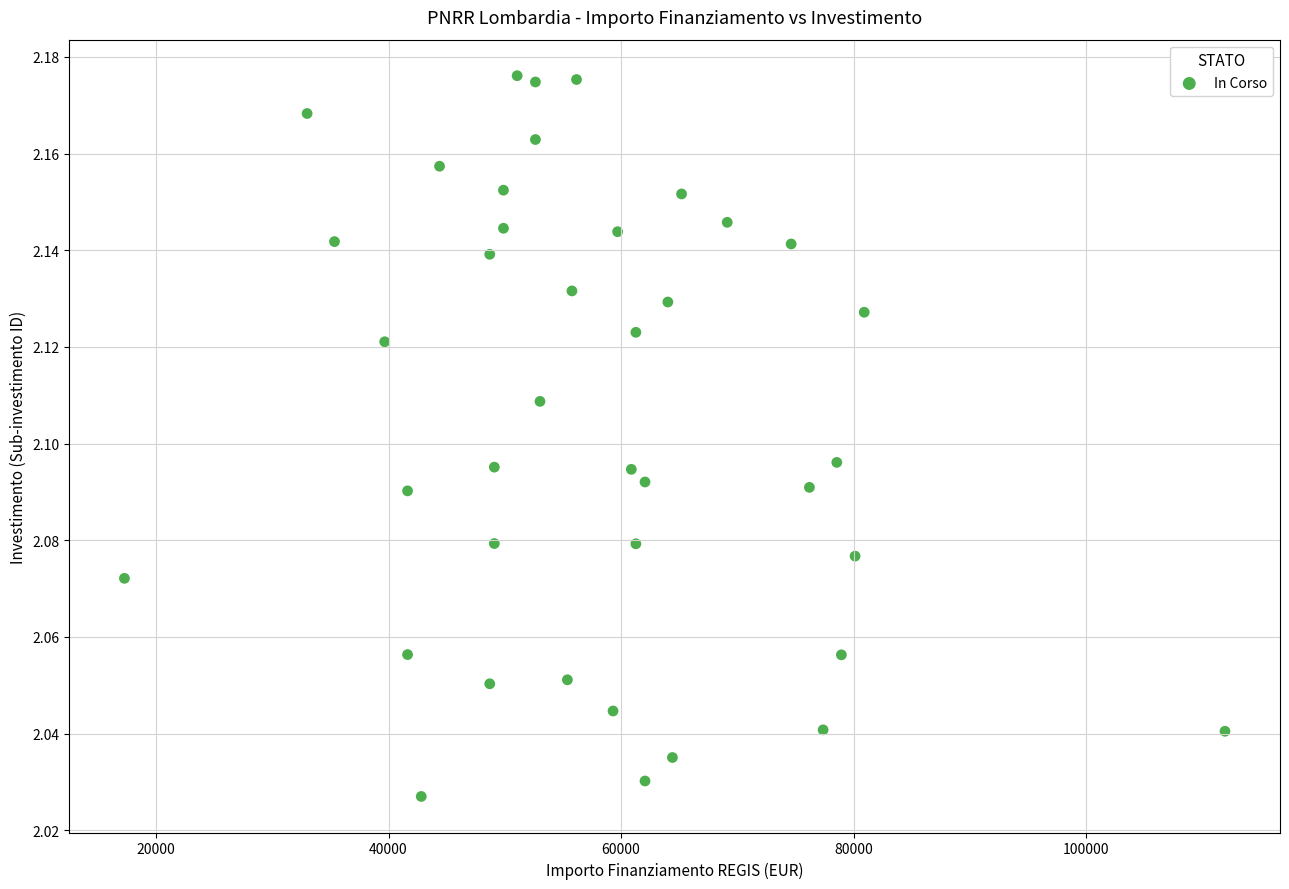

What is the range of X values (max minus min)?

94665.7